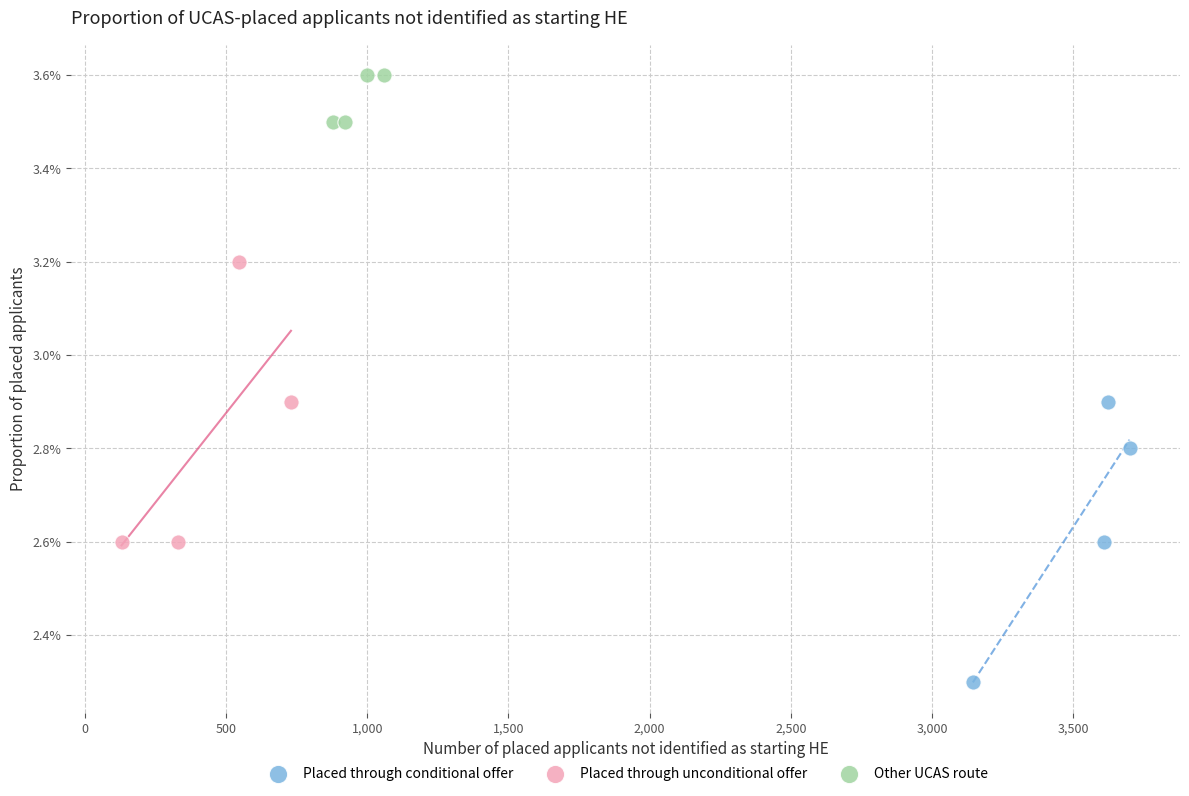

Which series contains the lowest Y value?

Placed through conditional offer